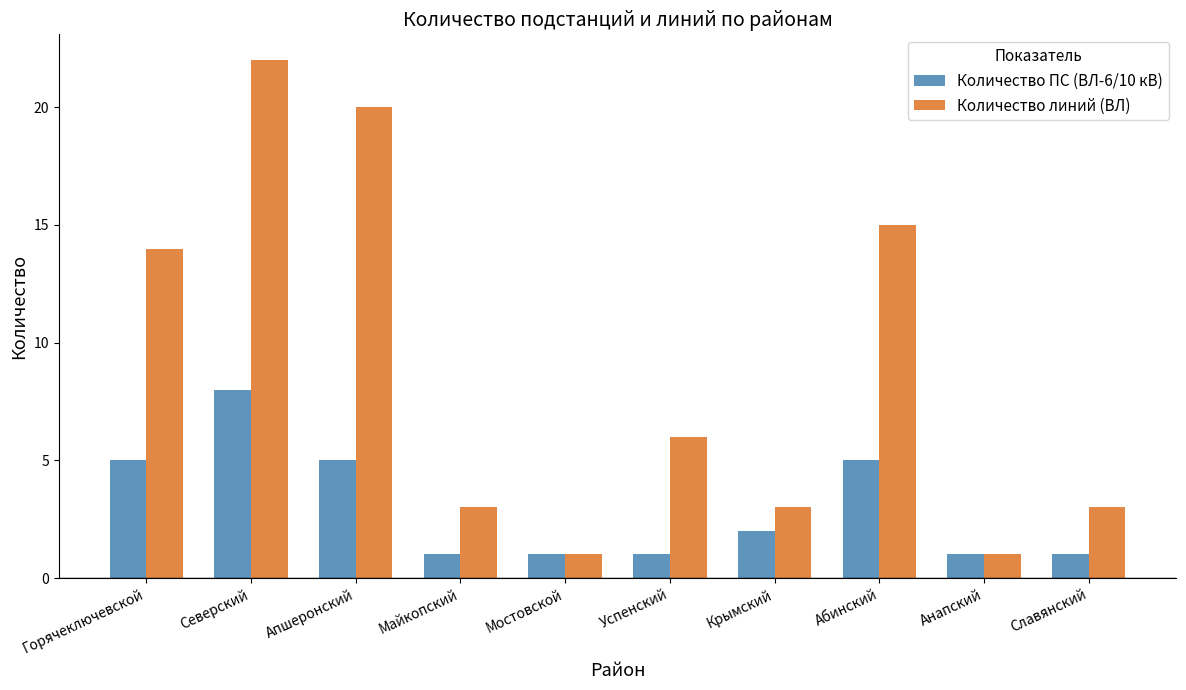

What is the value of the Количество линий (ВЛ) bar at the 2nd from the left?

22